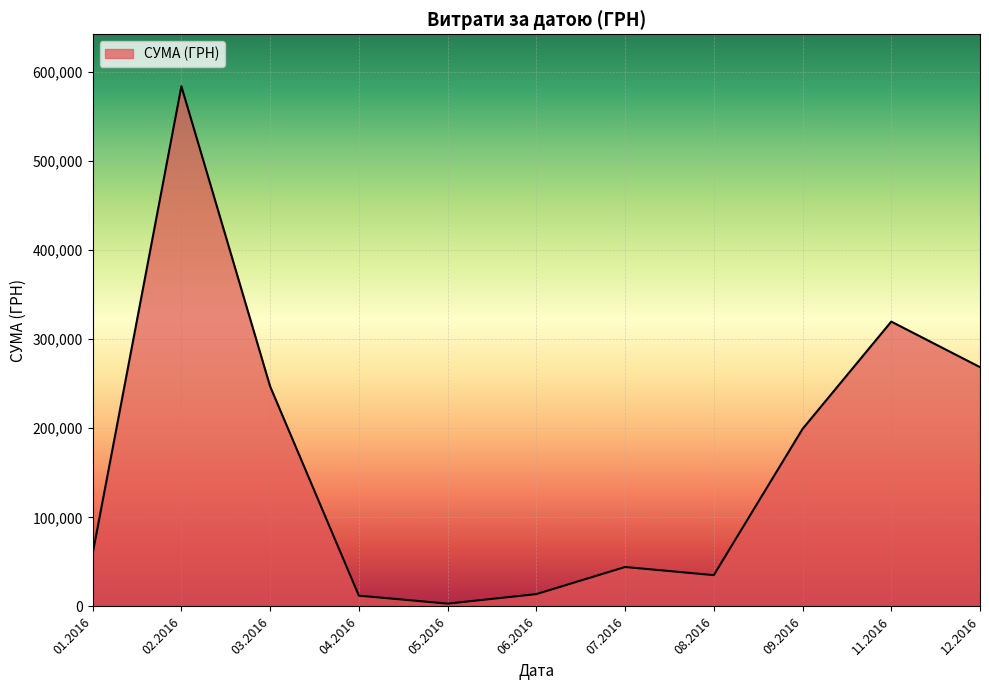

Where is the first local minimum?

05.2016